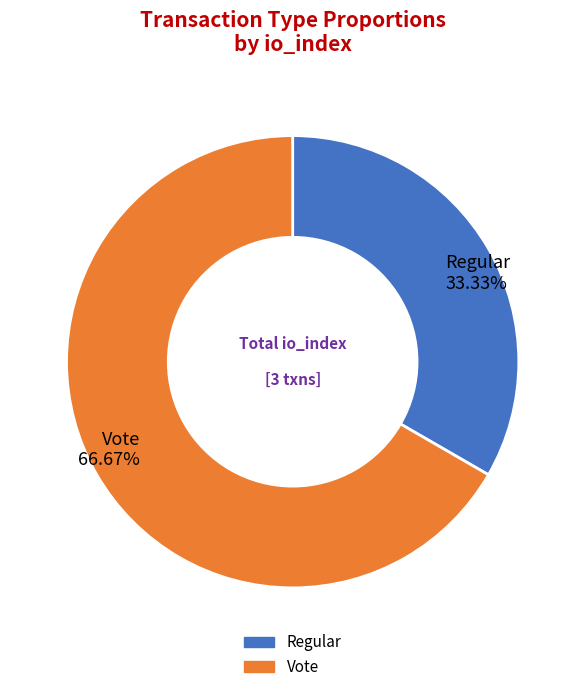

To the nearest percent, what percentage of the pie is Regular?

33%